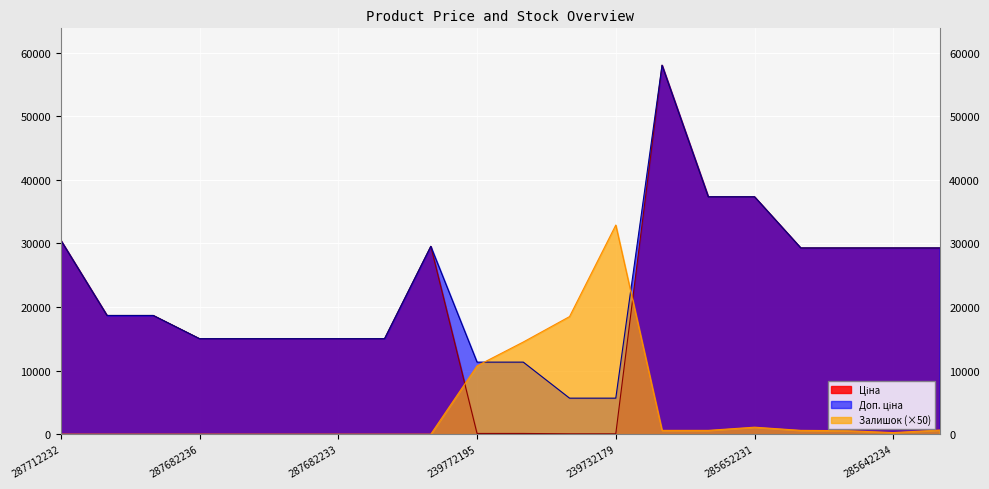

How many intersections are there between Залишок and Ціна?

2